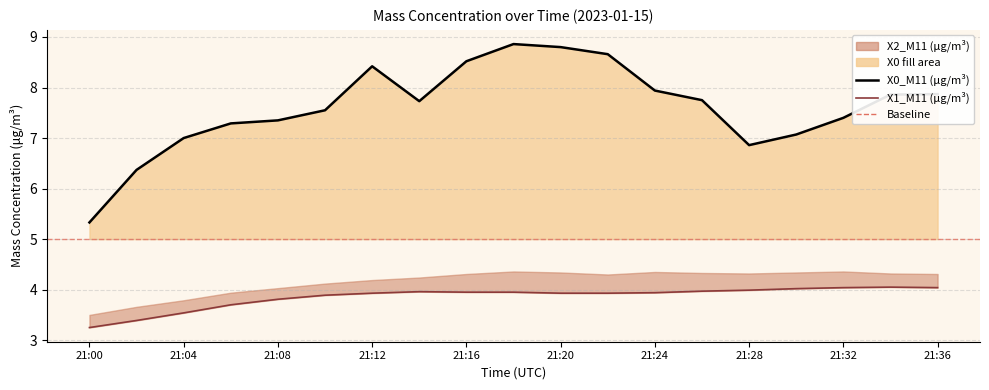

What is the greatest value displayed?

8.9